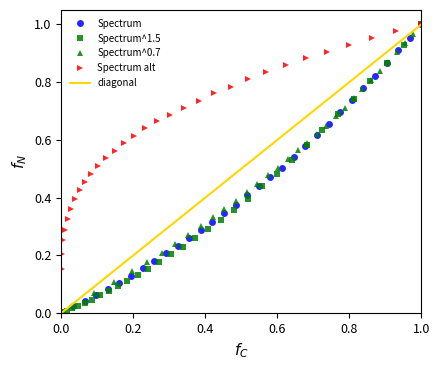

True or false: Spectrum has more than 2 points higher than both neighbors.

False